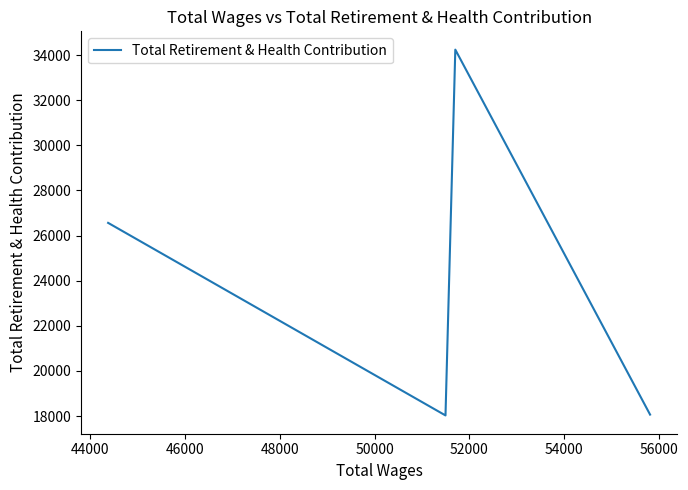

How many data points does each series have?

4